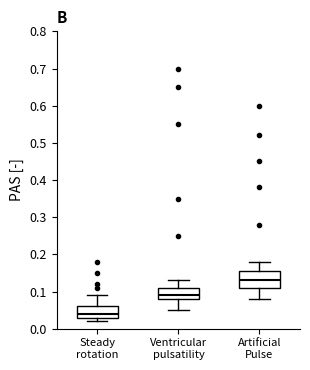

Reading left to right, transcribe this box plot: for each box, give where its median line is, the range the box spans, and where its two whiskers end, as read against the y-axis. The values are not printed on the chart, so give them approximately, as read against the axis.

Steady rotation: median 0.04, box 0.03 to 0.06, whiskers 0.02 to 0.09
Ventricular pulsatility: median 0.09, box 0.08 to 0.11, whiskers 0.05 to 0.13
Artificial Pulse: median 0.13, box 0.11 to 0.16, whiskers 0.08 to 0.18